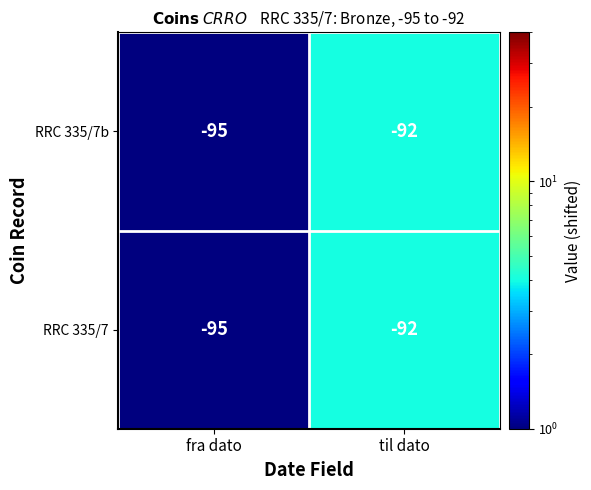

How many values in the RRC 335/7 series are below -92?

1